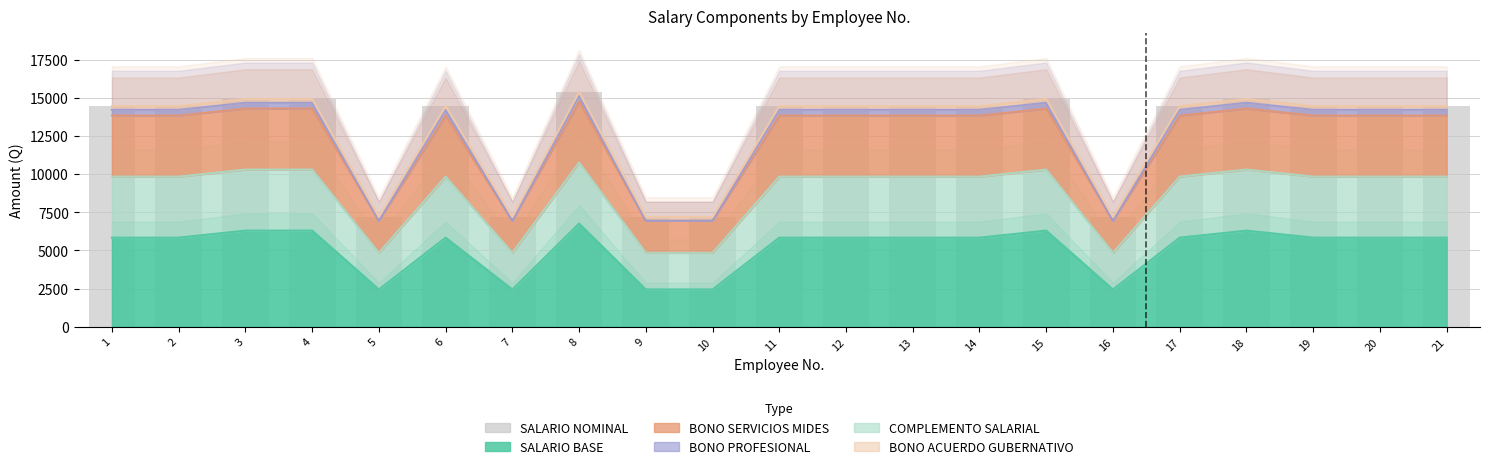

What is the value of the 6th bar from the left?

14460